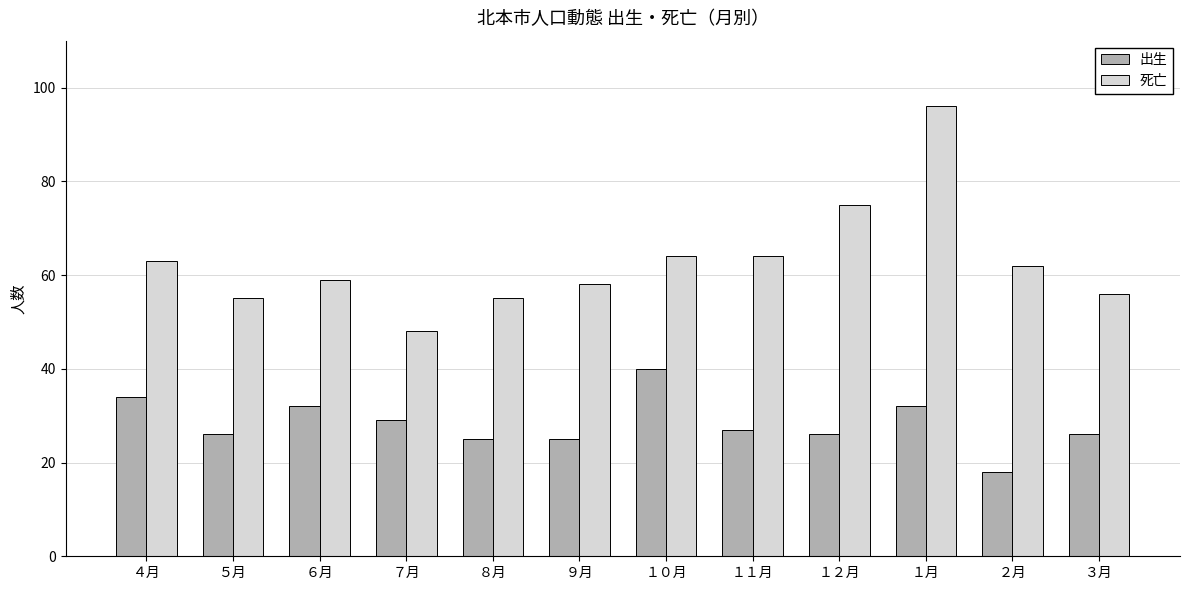

The value of 出生 at １月 is 18. True or false?

False